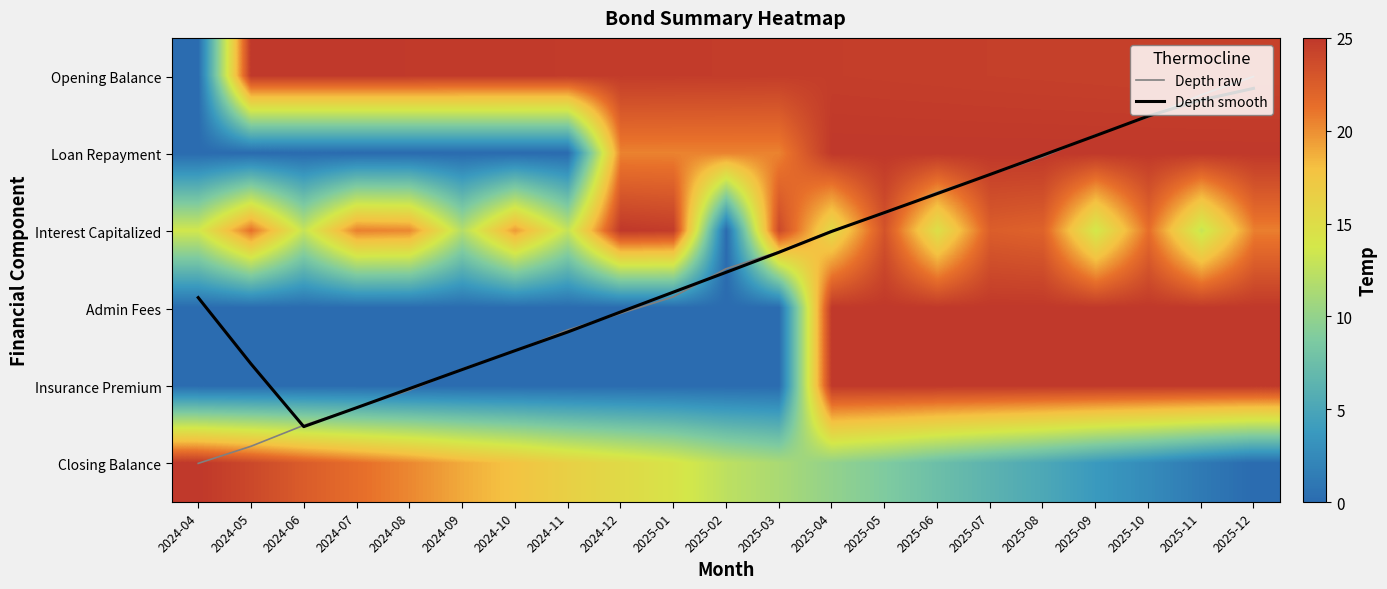

Is the value of Interest Capitalized at 2025-12 greater than the value of Insurance Premium at 2024-12?

Yes